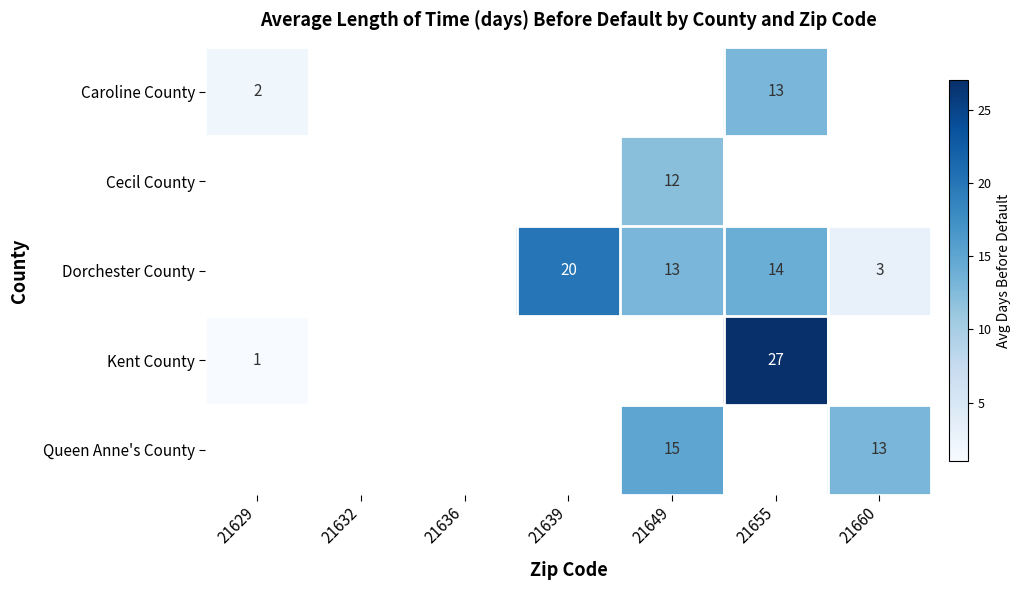

The value of Dorchester County at 21655 is 8. True or false?

False